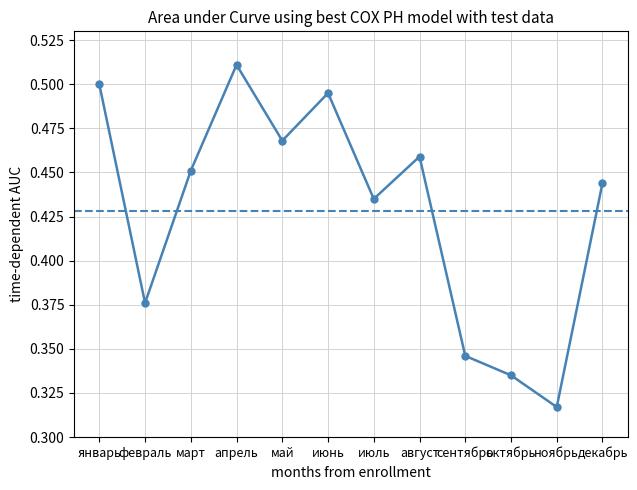

Is it true that the value at сентябрь is 0.3?

True